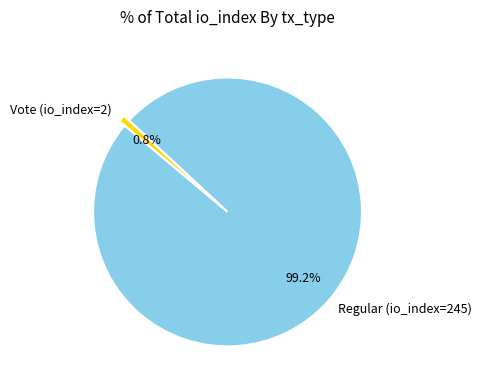

Count the number of slices in the pie.

2